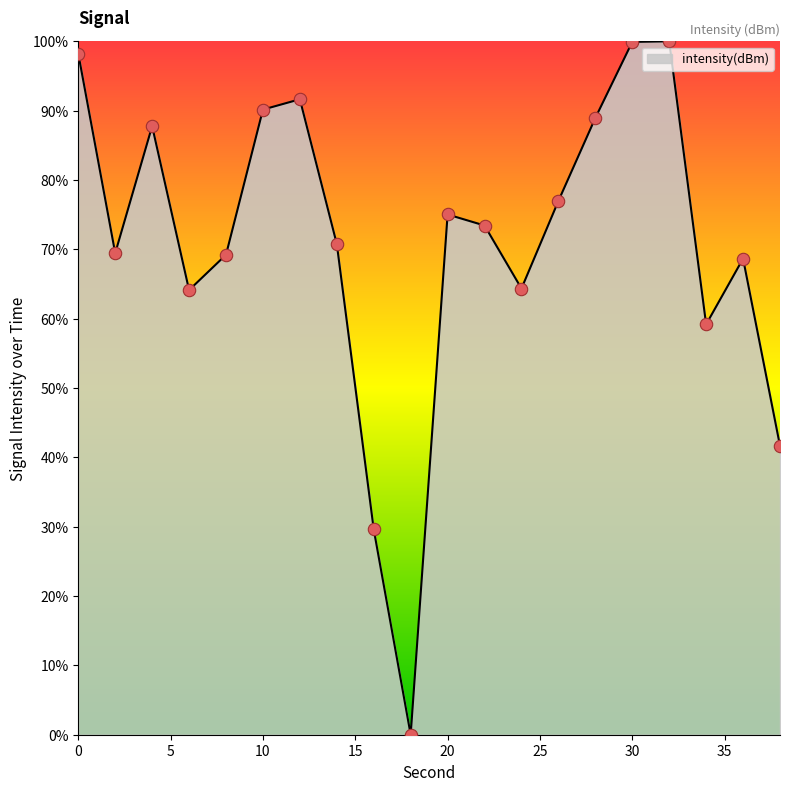

What is the greatest value displayed?

100.0